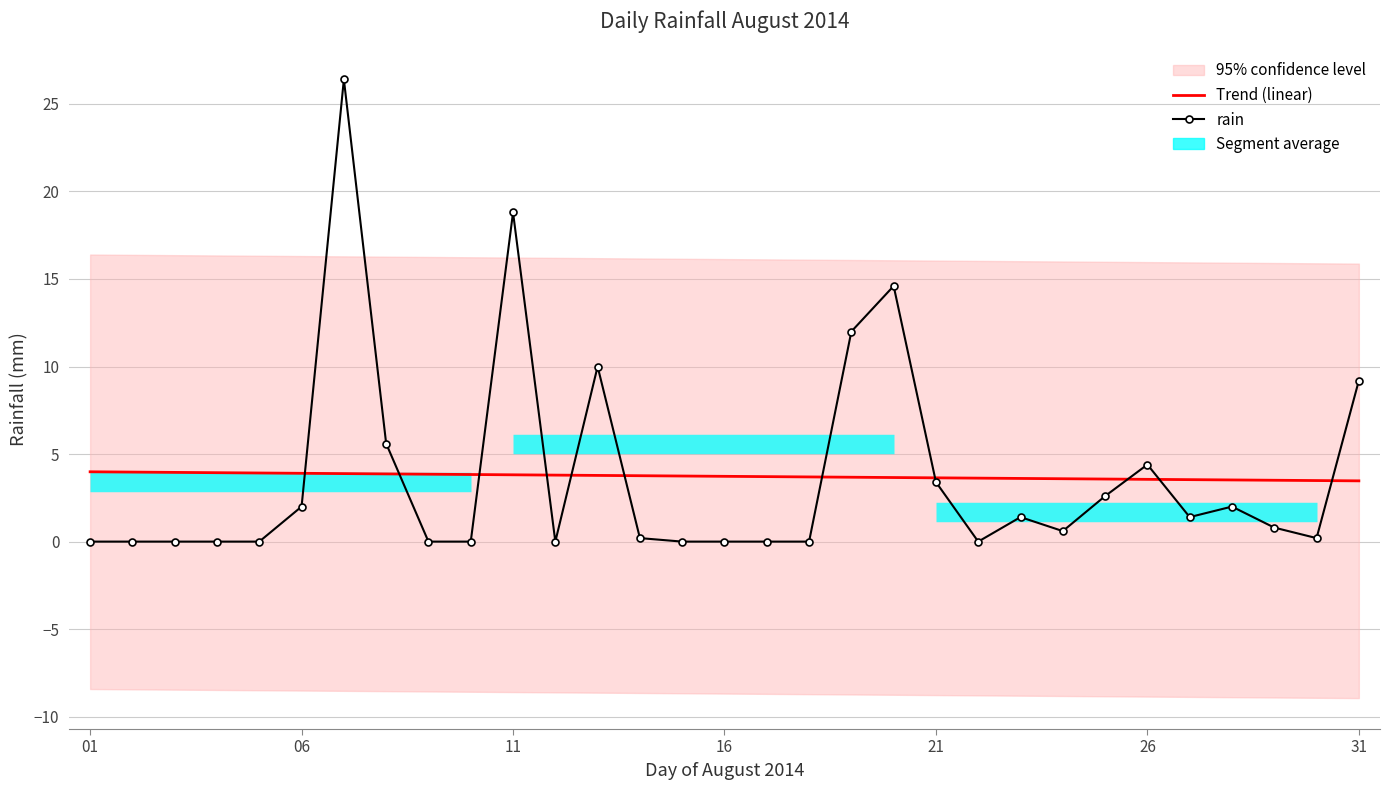

What is the average value of the rain series?

3.7